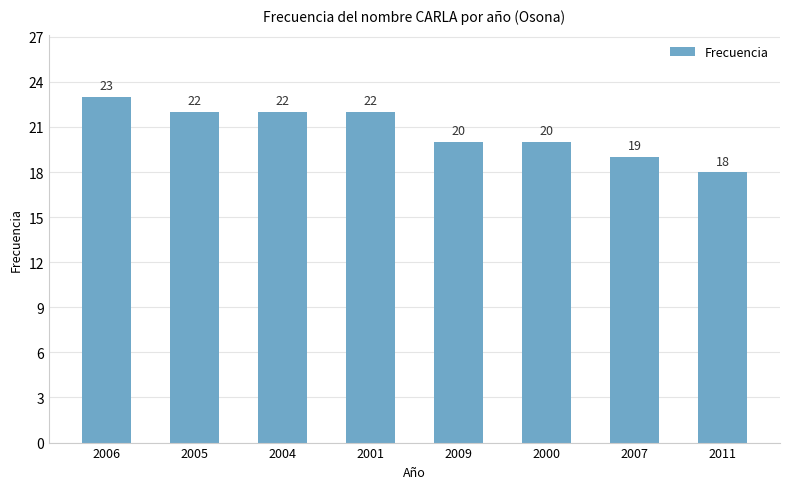

Read the value at 2004.

22